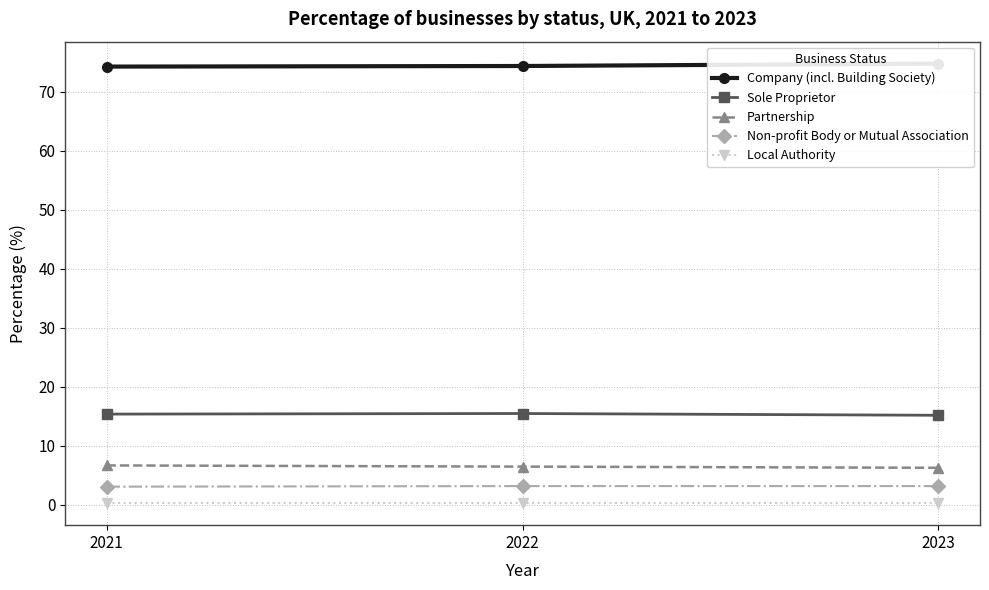

What is the average value of the Sole Proprietor series?

15.4